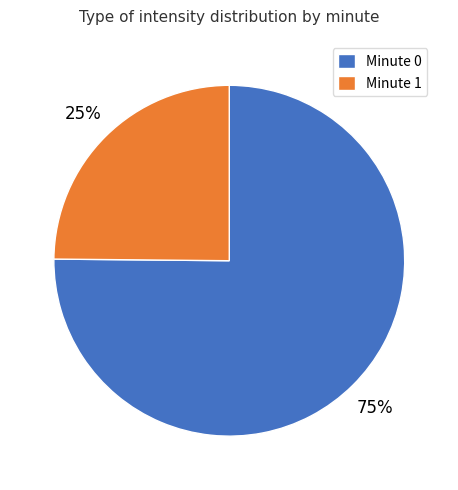

To the nearest percent, what is the average slice percentage?

50%